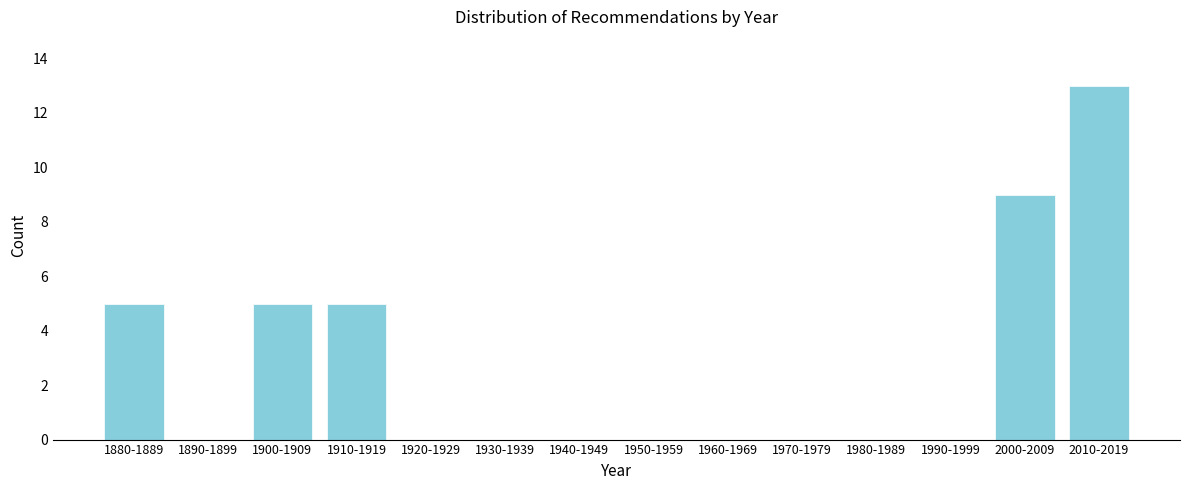

Reading left to right, what are all the values shown in this chart?

1880-1889=5	1890-1899=0	1900-1909=5	1910-1919=5	1920-1929=0	1930-1939=0	1940-1949=0	1950-1959=0	1960-1969=0	1970-1979=0	1980-1989=0	1990-1999=0	2000-2009=9	2010-2019=13